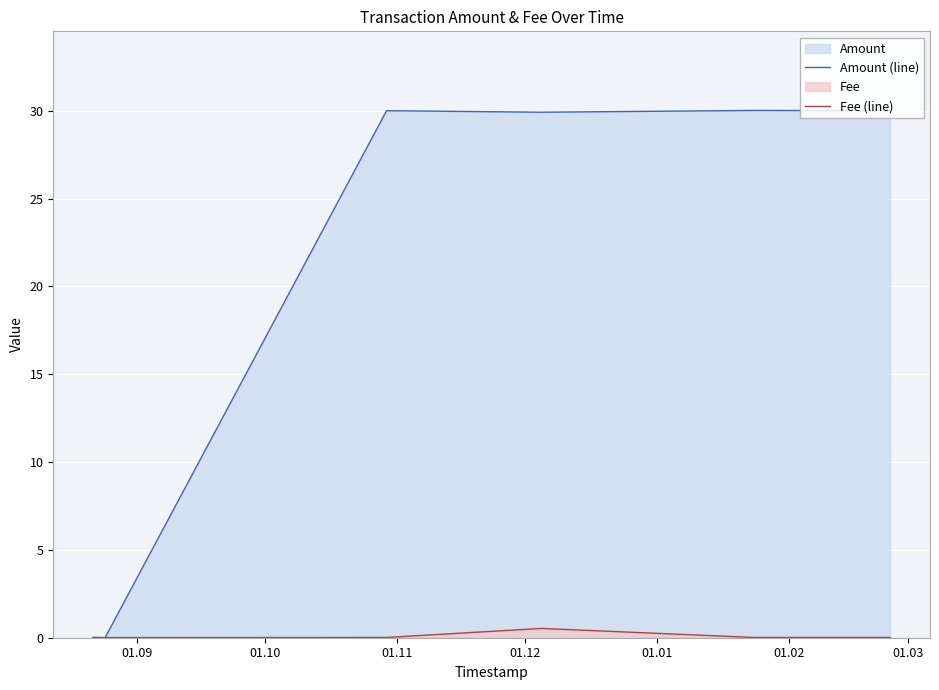

Rank the series by their maximum value, from highest to lowest.

Amount (line), Fee (line)